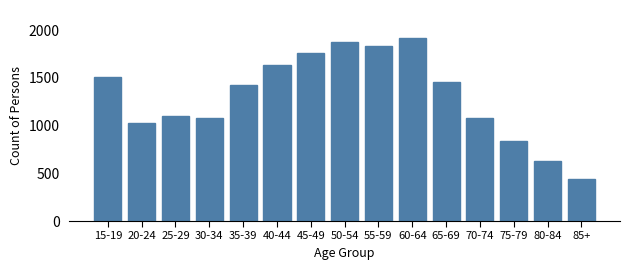

Reading left to right, what are all the values shown in this chart?

1505	1029	1099	1084	1425	1631	1757	1876	1831	1922	1456	1084	836	624	445